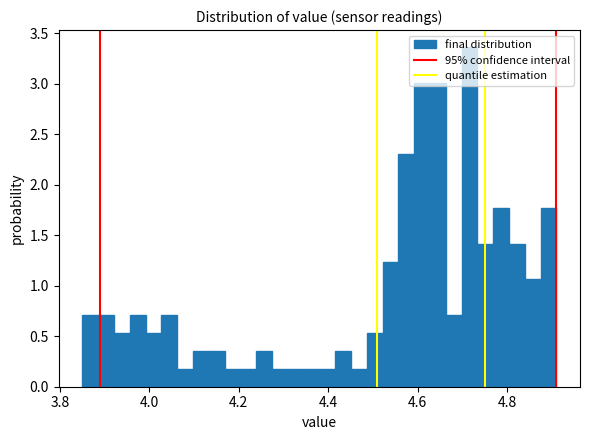

Read against the x-axis, roughly where is the centre of the tallest bar?

4.72